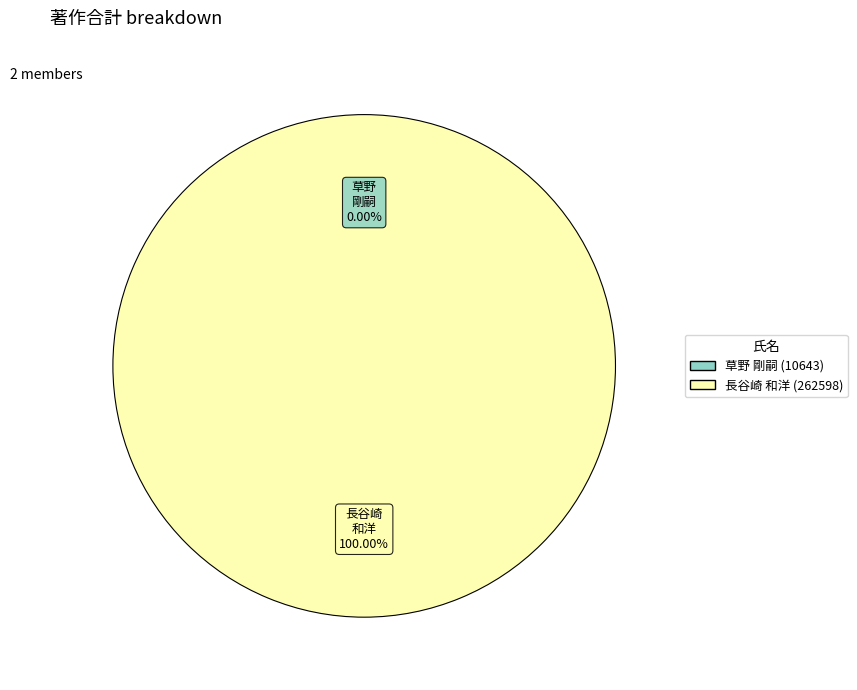

How many slices are in this pie chart?

2